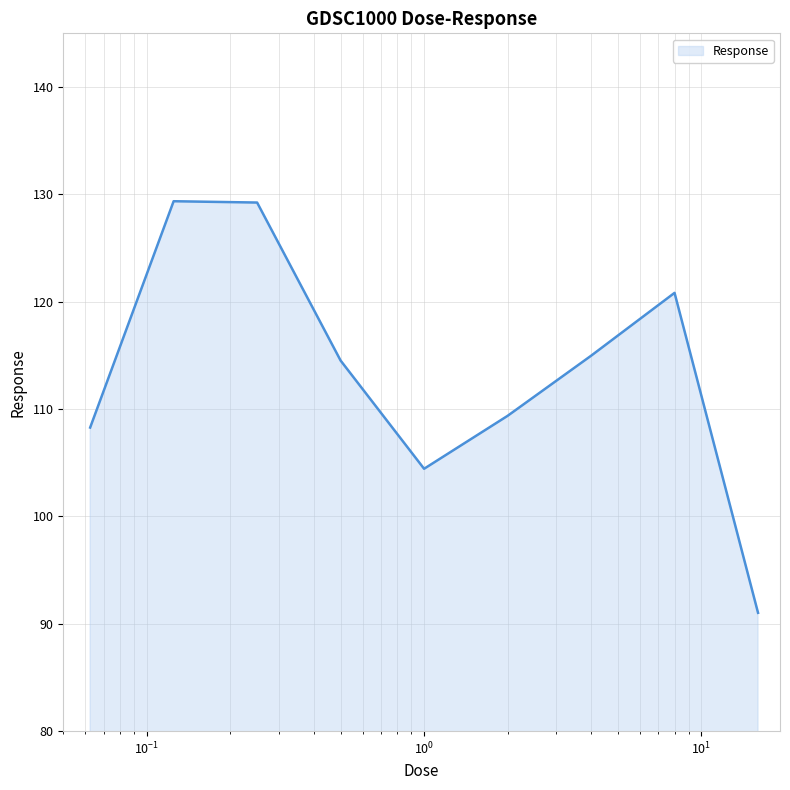

What is the minimum value shown in the chart?

91.0